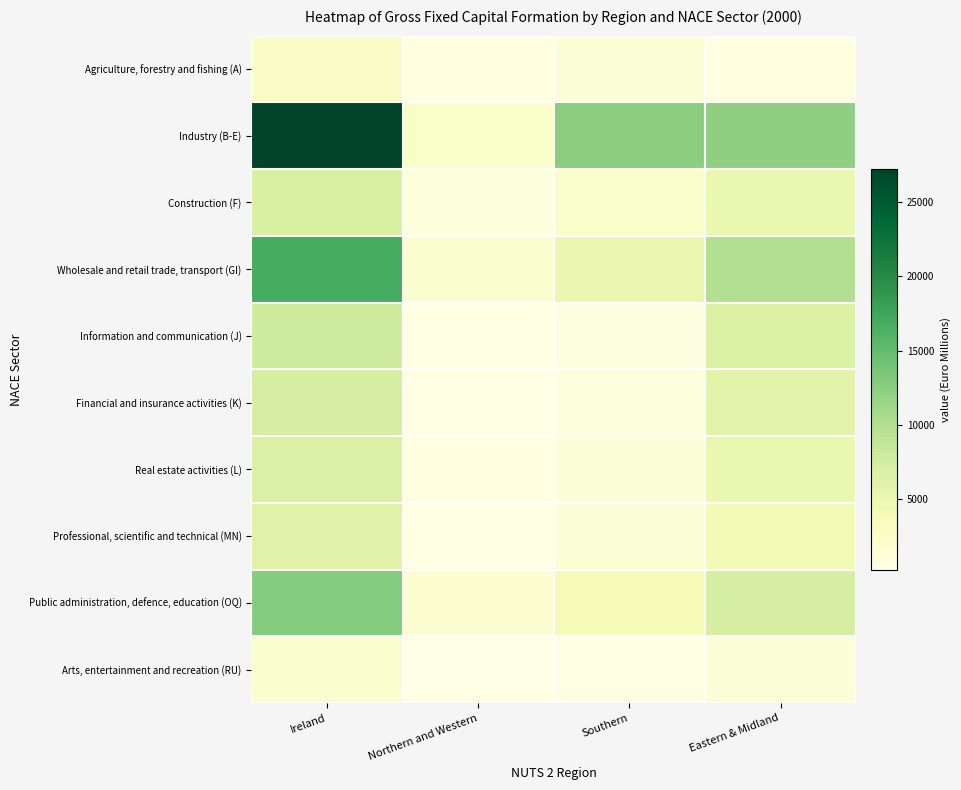

Reading right to left, list all the values displayed in this chart.

Agriculture, forestry and fishing (A): Eastern & Midland=542.3	Southern=1589.5	Northern and Western=586.0	Ireland=2717.7
Industry (B-E): Eastern & Midland=12283.9	Southern=12490.5	Northern and Western=2472.0	Ireland=27246.4
Construction (F): Eastern & Midland=5069.2	Southern=2351.4	Northern and Western=1050.4	Ireland=6931.1
Wholesale and retail trade, transport (GI): Eastern & Midland=9850.9	Southern=4878.6	Northern and Western=2096.9	Ireland=16825.4
Information and communication (J): Eastern & Midland=6688.2	Southern=647.0	Northern and Western=429.1	Ireland=7764.3
Financial and insurance activities (K): Eastern & Midland=5914.4	Southern=864.1	Northern and Western=422.3	Ireland=7200.7
Real estate activities (L): Eastern & Midland=4982.8	Southern=1297.5	Northern and Western=587.5	Ireland=6867.8
Professional, scientific and technical (MN): Eastern & Midland=4233.1	Southern=1558.5	Northern and Western=452.4	Ireland=6244.0
Public administration, defence, education (OQ): Eastern & Midland=7102.5	Southern=3902.2	Northern and Western=1850.0	Ireland=12854.8
Arts, entertainment and recreation (RU): Eastern & Midland=1345.2	Southern=502.1	Northern and Western=222.3	Ireland=2069.7